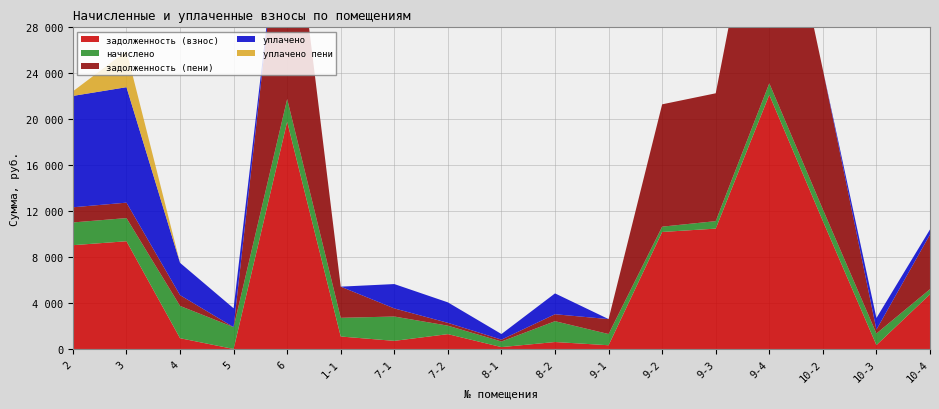

Reading left to right, what are all the values shown in this chart?

задолженность (взнос): 2=9035.3	3=9378.4	4=937.3	5=0.0	6=19788.4	1-1=1085.1	7-1=706.3	7-2=1291.7	8-1=162.5	8-2=604.9	9-1=325.1	9-2=10185.9	9-3=10477.6	9-4=22123.2	10-2=11138.7	10-3=336.8	10-4=4759.6
начислено: 2=1979.6	3=2016.3	4=2811.8	5=1899.0	6=1972.3	1-1=1627.7	7-1=2119.0	7-2=736.9	8-1=487.6	8-2=1814.7	9-1=975.1	9-2=462.7	9-3=651.5	9-4=1004.9	10-2=1015.5	10-3=1010.3	10-4=444.7
задолженность (пени): 2=1319.8	3=1344.2	4=937.3	5=0.0	6=21760.8	1-1=2712.8	7-1=706.3	7-2=245.6	8-1=162.5	8-2=604.9	9-1=1300.2	9-2=10648.6	9-3=11129.1	9-4=23128.0	10-2=12154.2	10-3=336.8	10-4=4760.2
уплачено: 2=9695.2	3=10050.5	4=2811.8	5=1641.8	6=0.0	1-1=0.0	7-1=2119.0	7-2=1782.9	8-1=487.6	8-2=1814.7	9-1=0.0	9-2=0.0	9-3=0.0	9-4=0.0	10-2=0.0	10-3=1010.3	10-4=444.1
уплачено пени: 2=399.1	3=3155.1	4=0.0	5=0.0	6=0.0	1-1=0.0	7-1=0.0	7-2=0.0	8-1=0.0	8-2=0.0	9-1=0.0	9-2=0.0	9-3=0.0	9-4=0.0	10-2=0.0	10-3=0.0	10-4=0.0